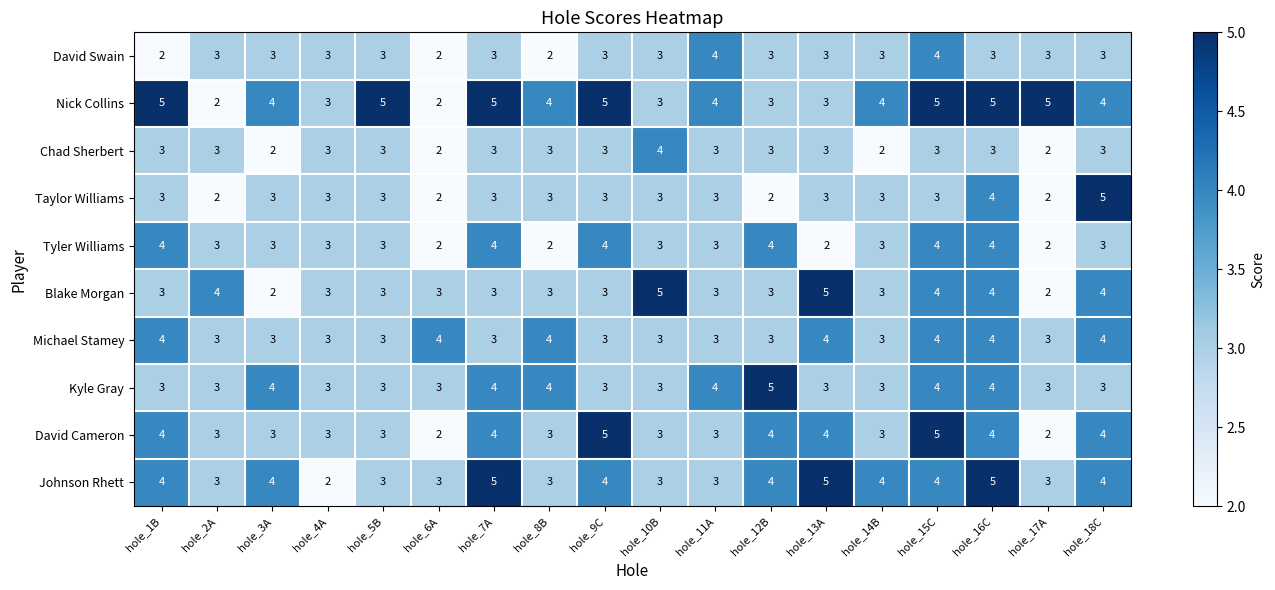

What is the maximum value for Chad Sherbert?

4